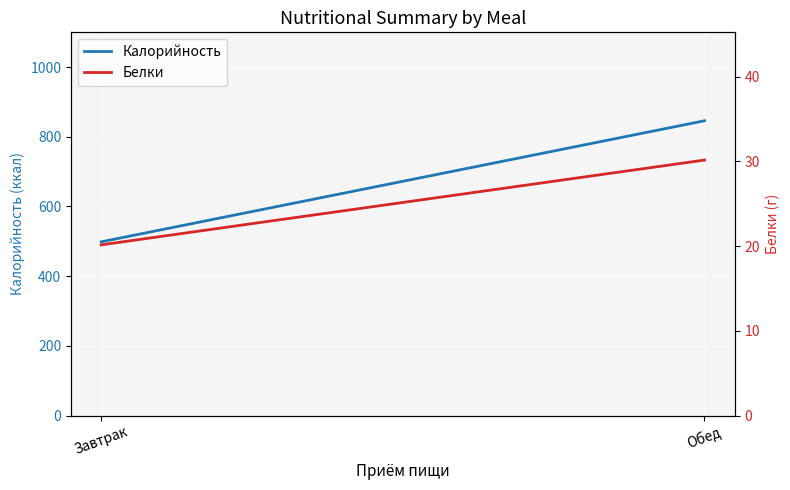

Where does the Белки series first go above 30?

Обед